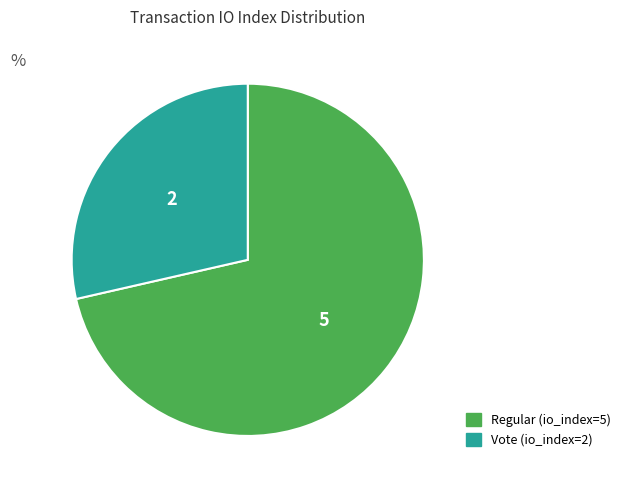

Which category has the smallest portion of the pie?

Vote (io_index=2)